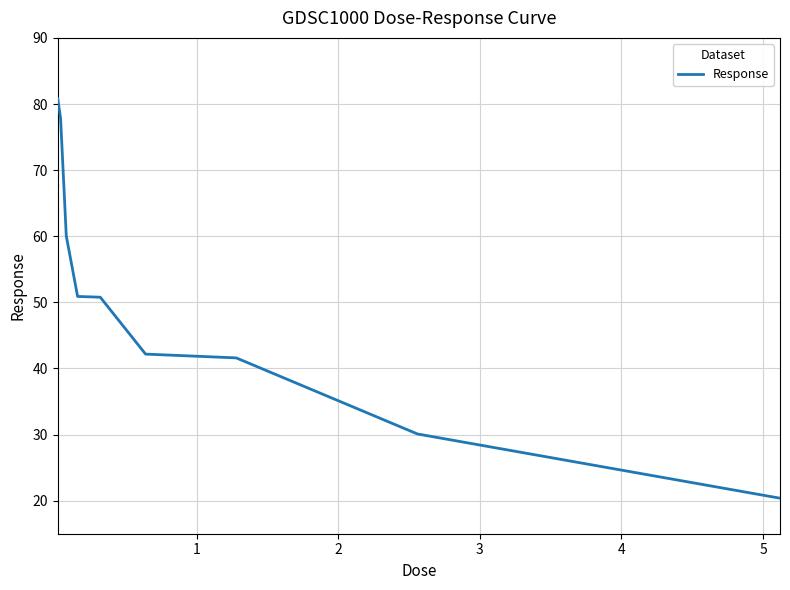

What is the difference between the maximum and minimum values?

60.4